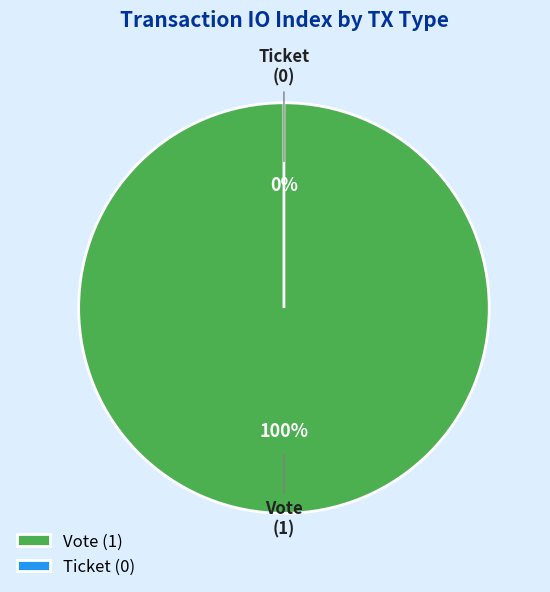

Is Vote the majority of the pie?

Yes